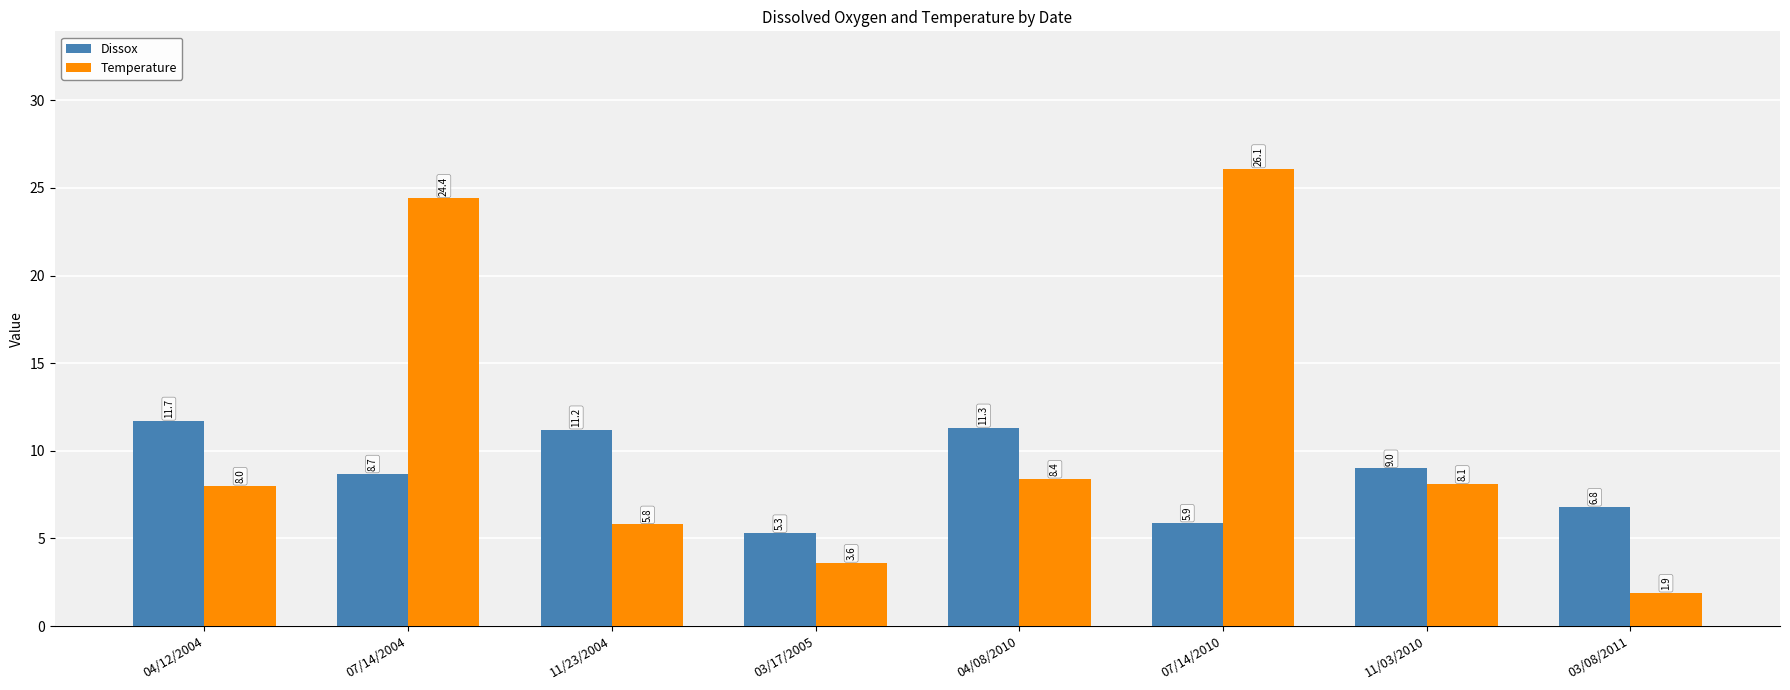

Are the bars horizontal?

No